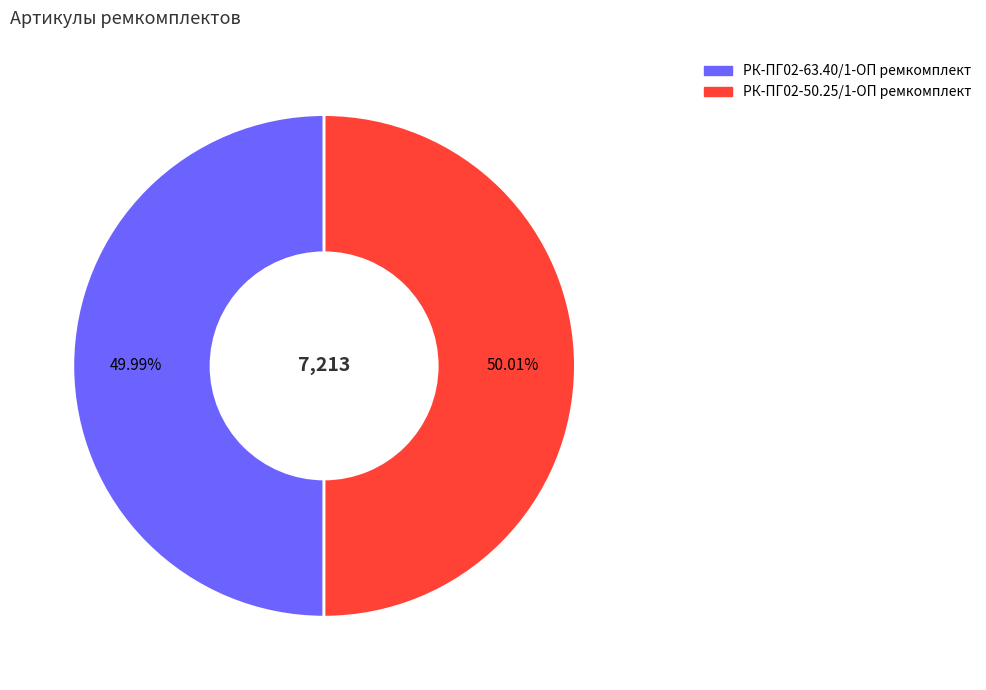

Is there a majority slice in this chart?

Yes